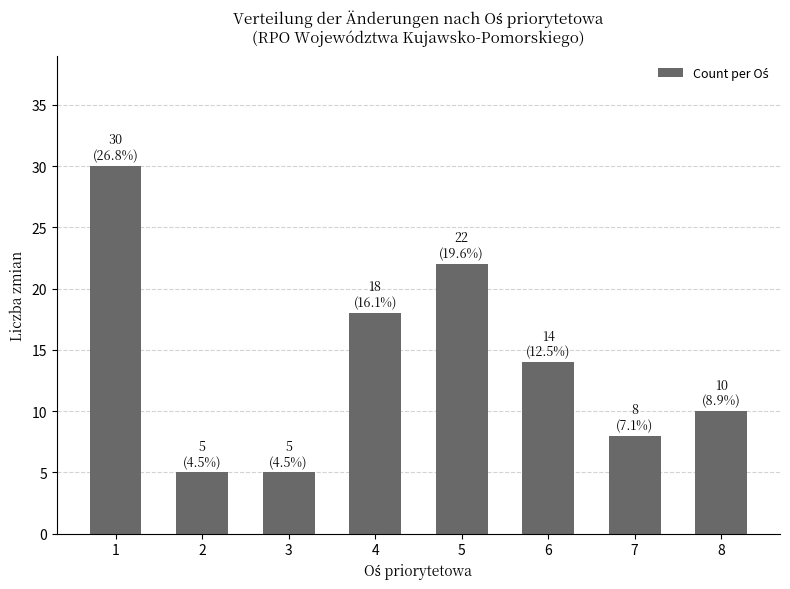

True or false: the data shows 30 at 1.

True